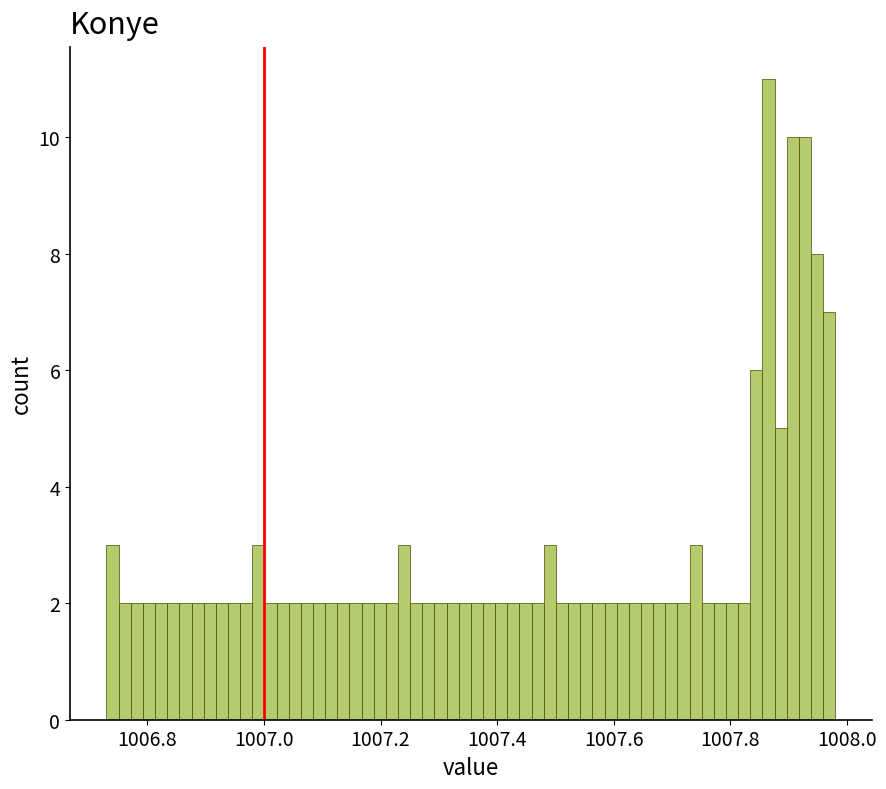

Around what value on the x-axis is the tallest bar? Give the approximate position of its centre, as read against the axis.

1007.86